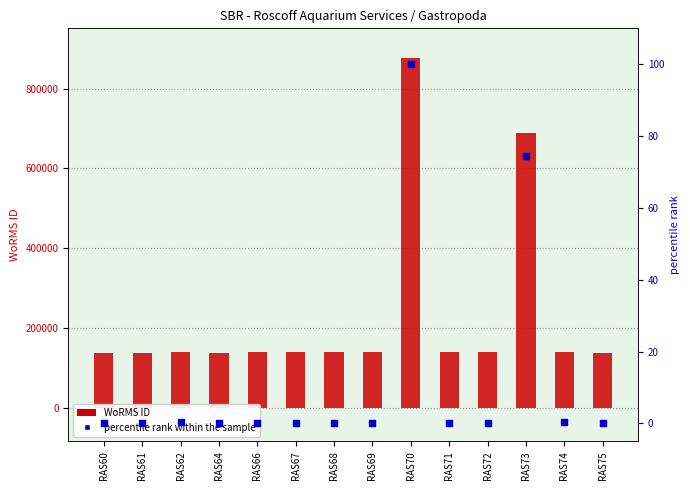

At how many categories does at least one series exceed 60761?

14